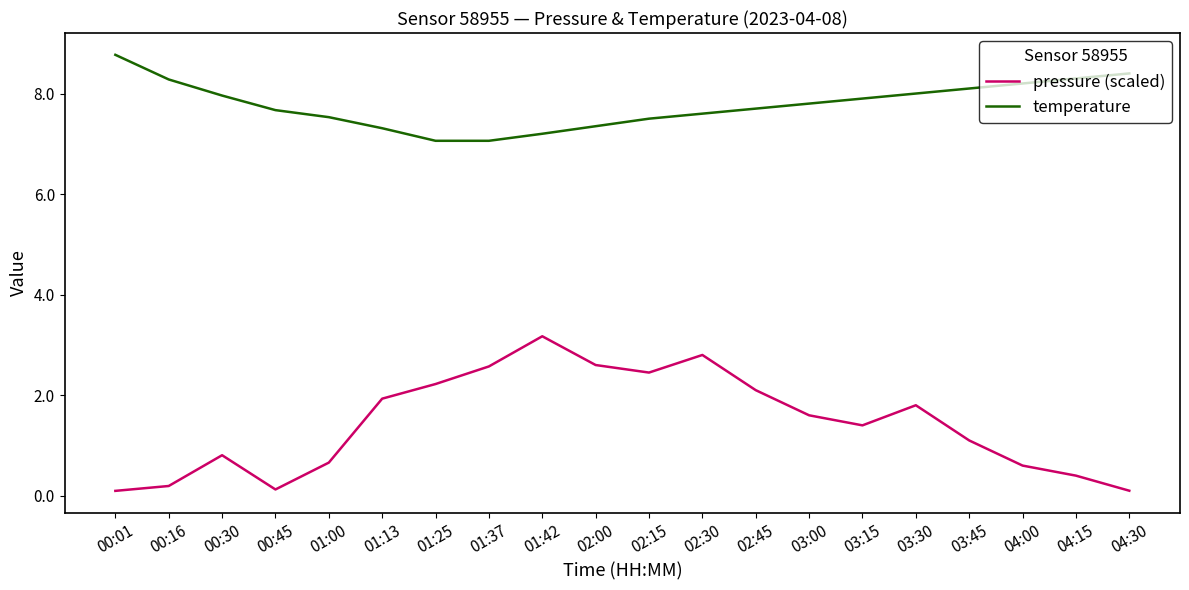

Is the value of temperature at 02:30 greater than the value of pressure (scaled) at 01:00?

Yes